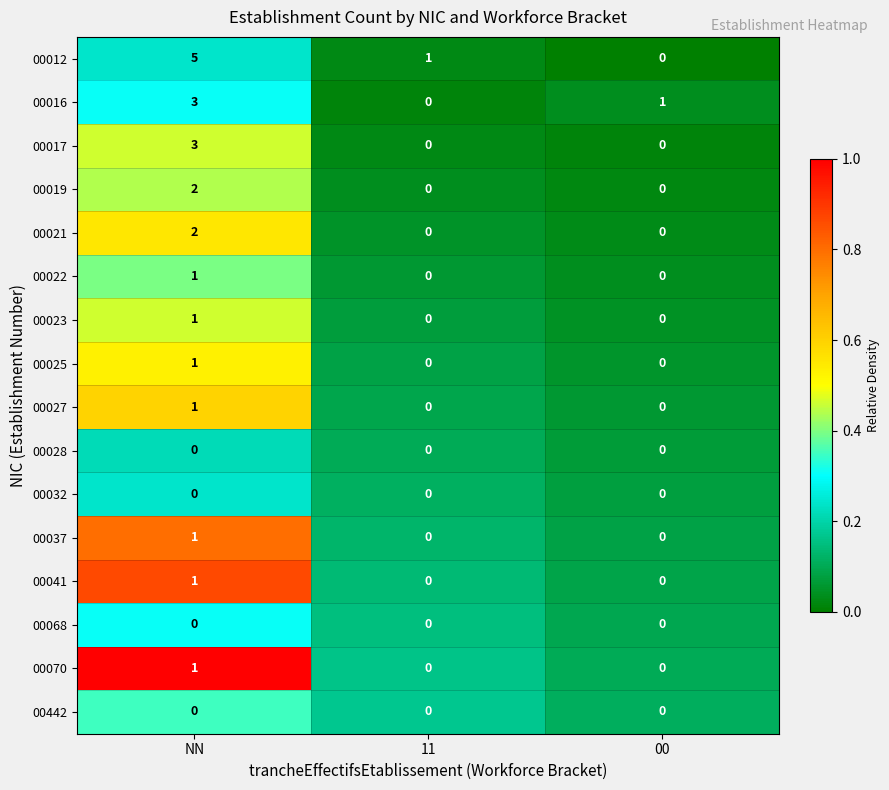

At how many categories does at least one series exceed 0?

3